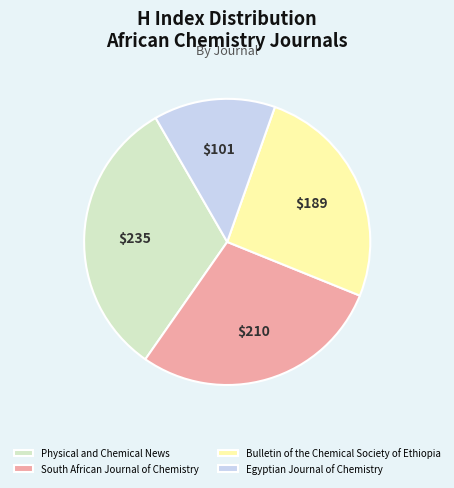

Rank the categories by value from highest to lowest.

Physical and Chemical News, South African Journal of Chemistry, Bulletin of the Chemical Society of Ethiopia, Egyptian Journal of Chemistry